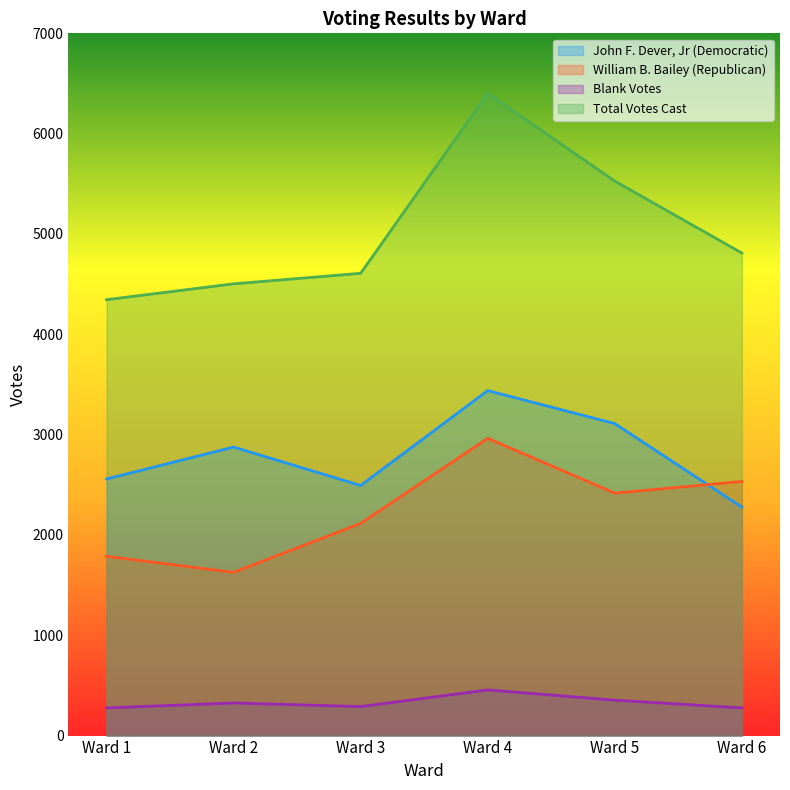

What is the greatest value displayed?

6402